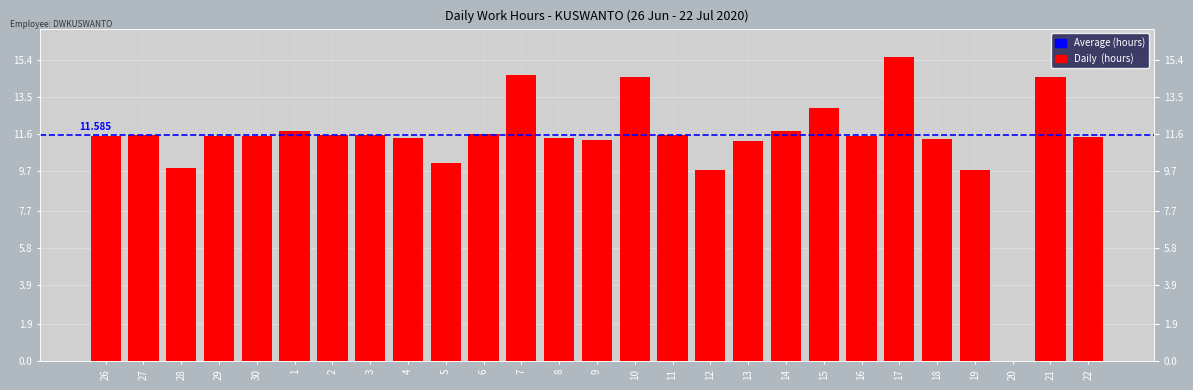

Is it true that the value at 22 is 11.5?

True